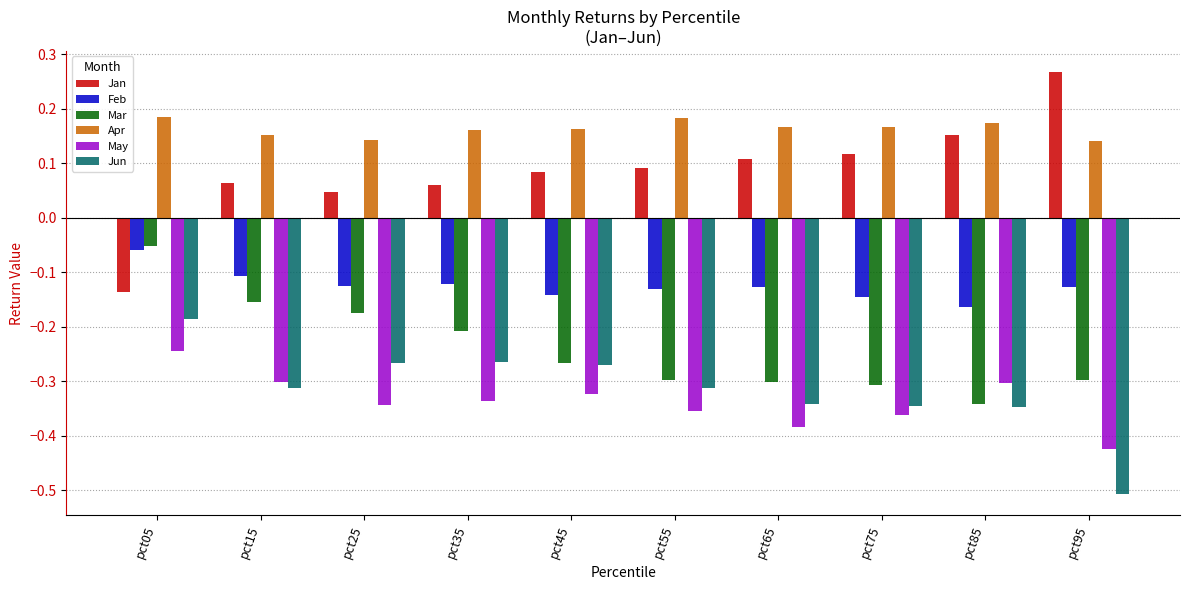

Are the bars grouped side by side (vs. stacked)?

Yes